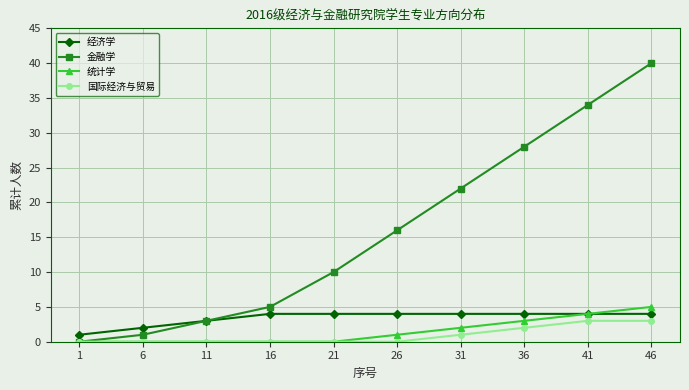

The 金融学 series shows 16 at 26. True or false?

True